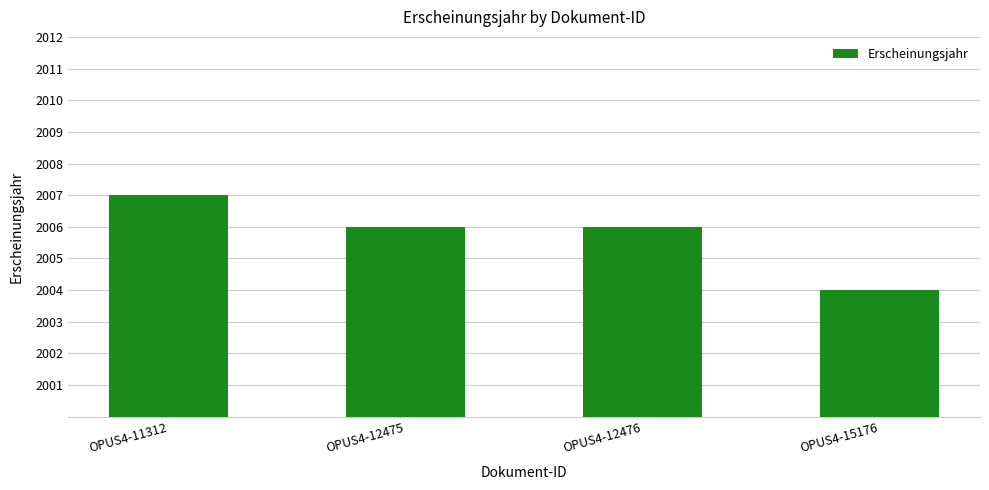

True or false: the data shows 588 at OPUS4-12475.

False